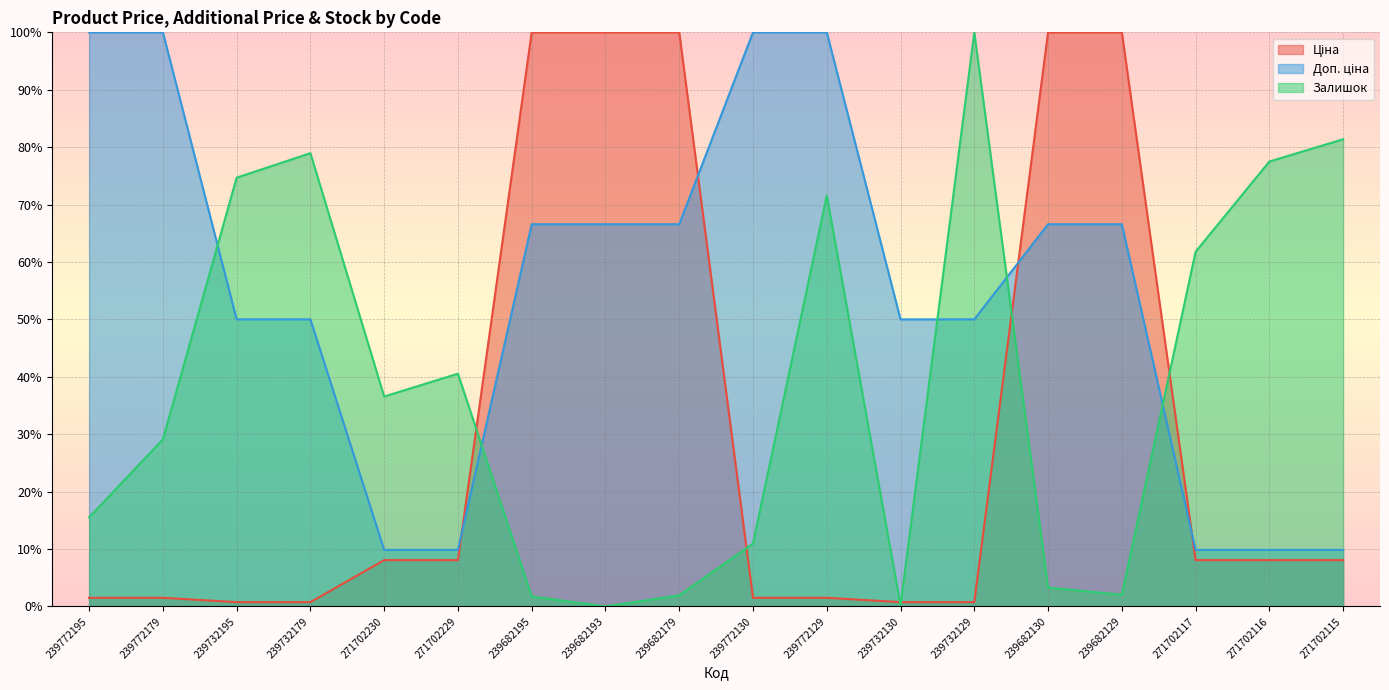

Does the chart display data point markers on the line(s)?

No